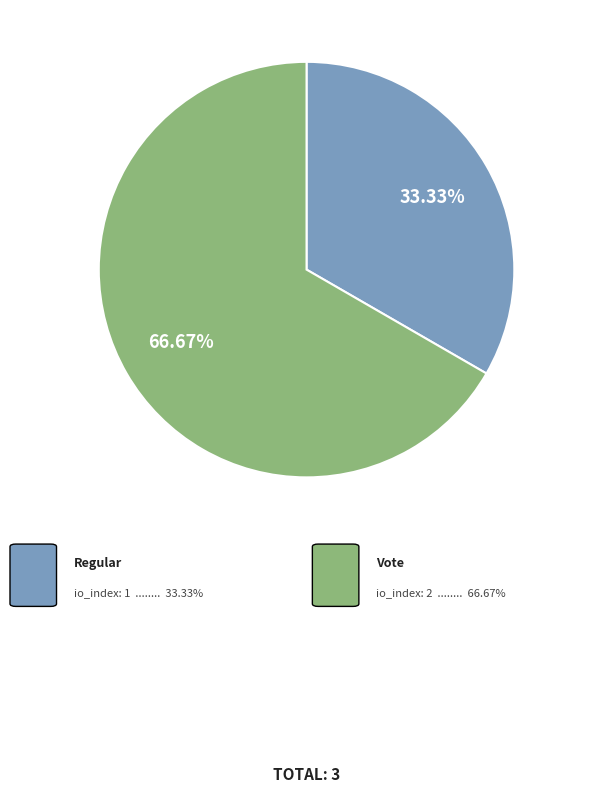

Does any single category account for the majority?

Yes